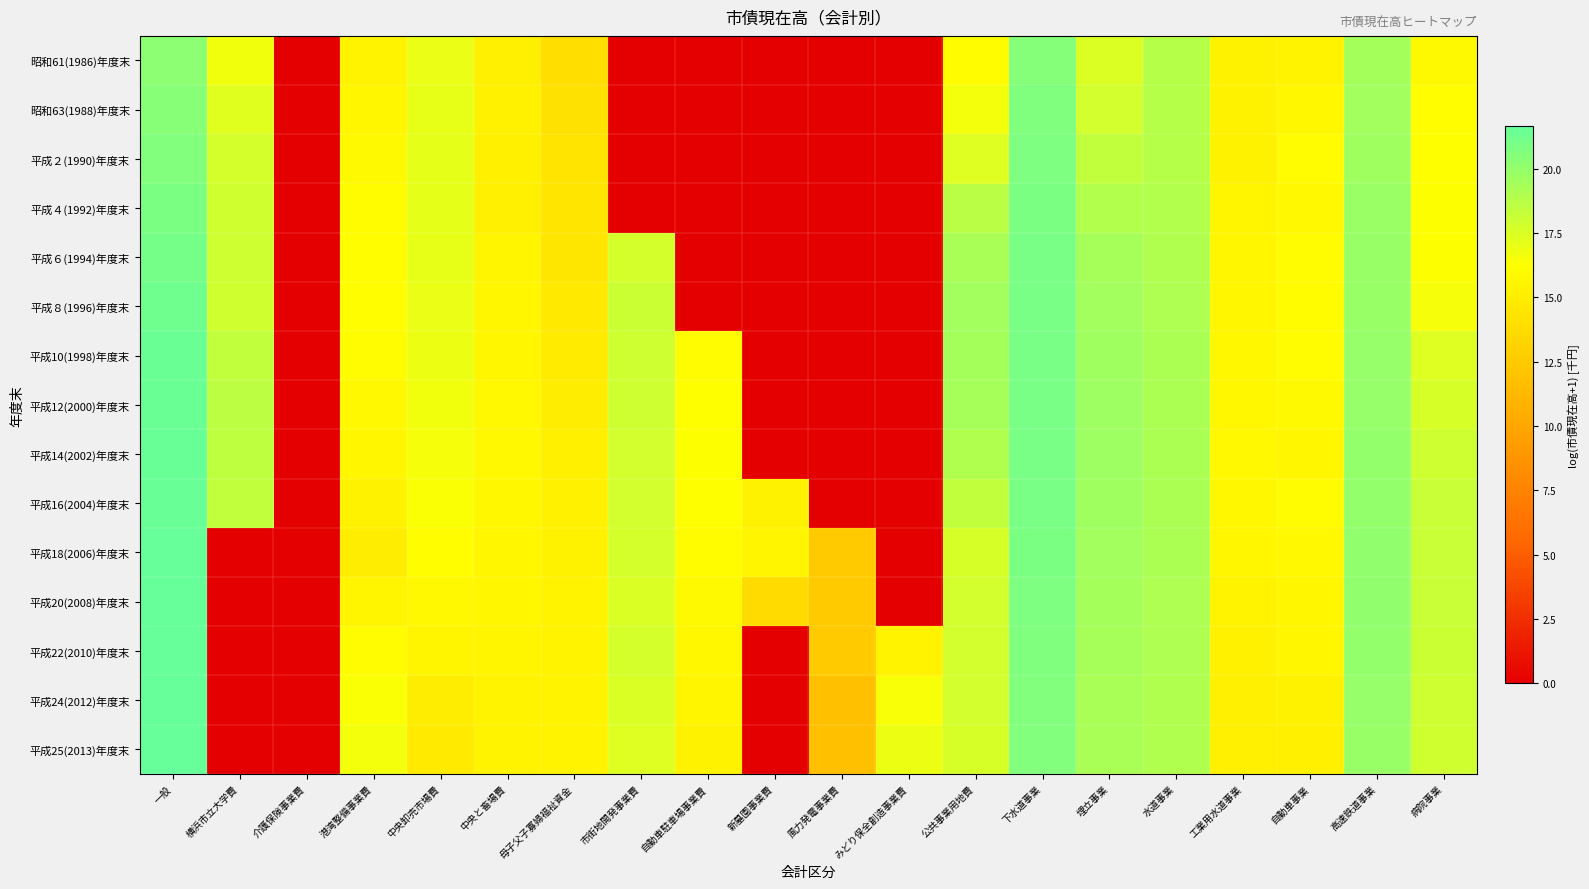

What is the difference between the highest and lowest values at 市街地開発事業費?

18.1